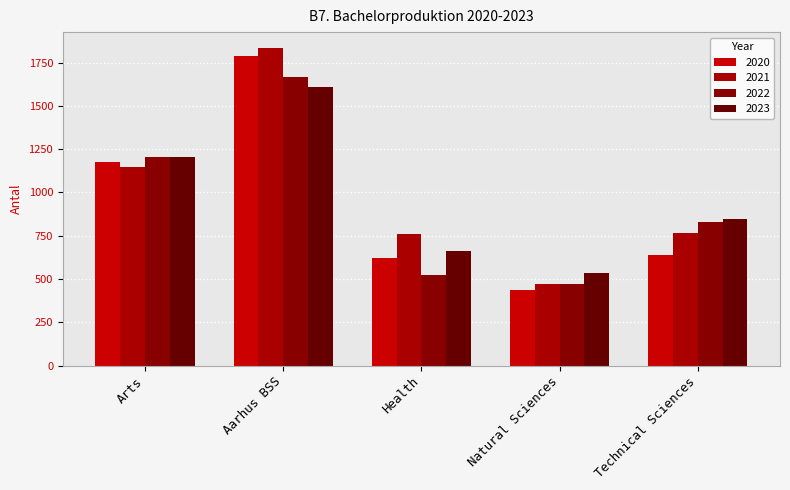

What is the difference between the maximum and minimum values in the 2020 series?

1346